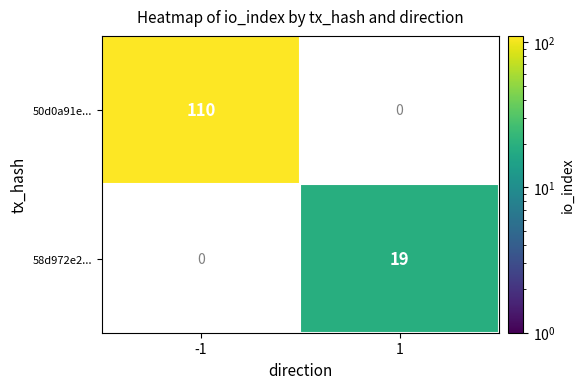

Which series has the largest range (max minus min)?

50d0a91e...